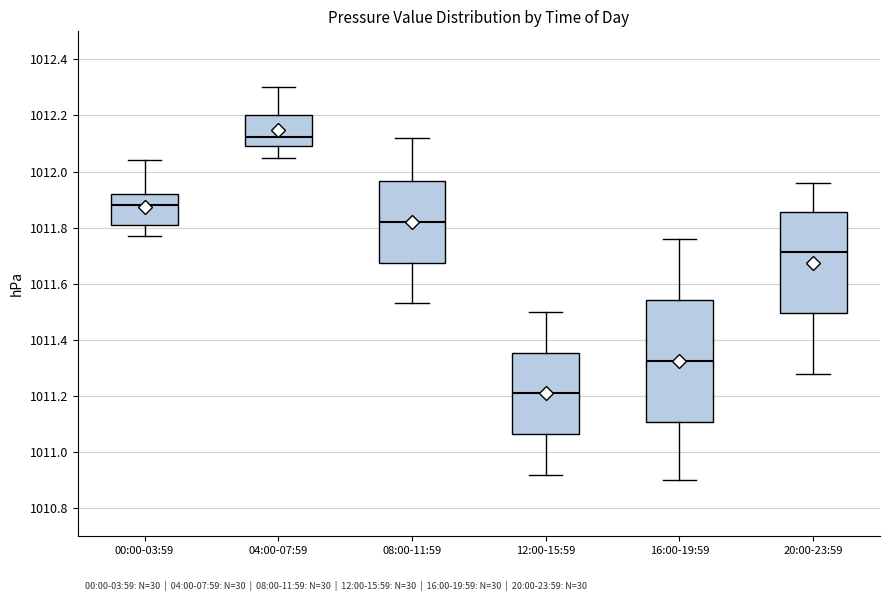

Which box is the tallest, from its lower edge to its upper edge?

16:00-19:59